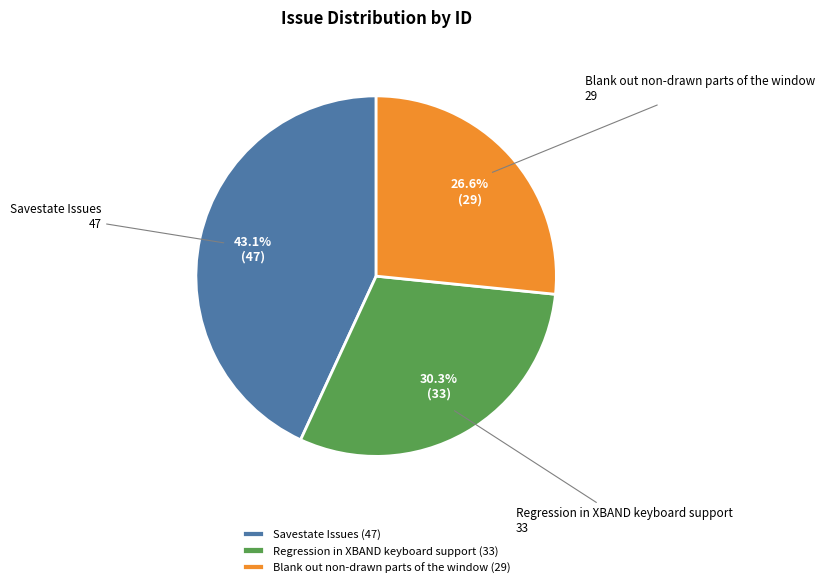

True or false: Regression in XBAND keyboard support accounts for 16% of the total.

False